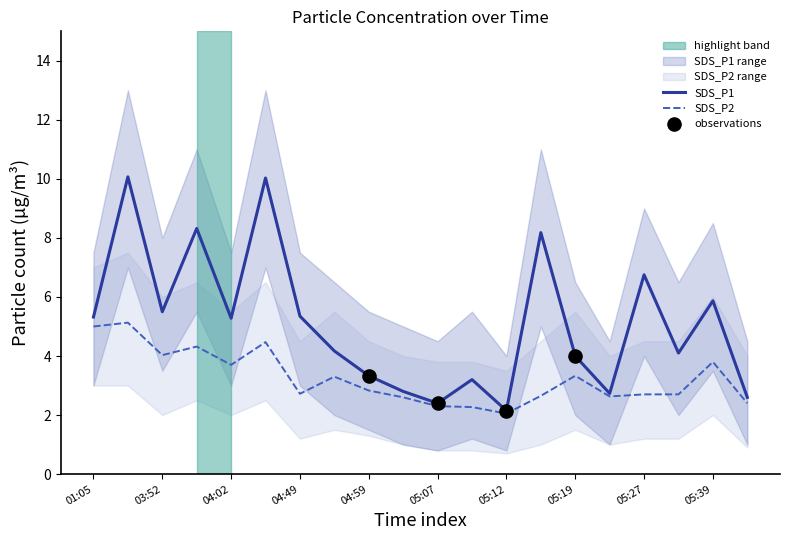

Is the value of SDS_P1_upper at 04:33 greater than the value of SDS_P1_lower at 05:14?

Yes